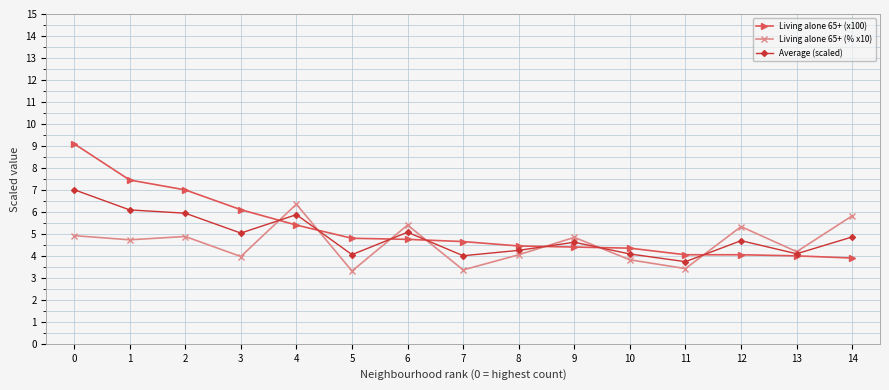

How many times do Living alone 65+ (x100) and Living alone 65+ (% x10) cross each other?

7